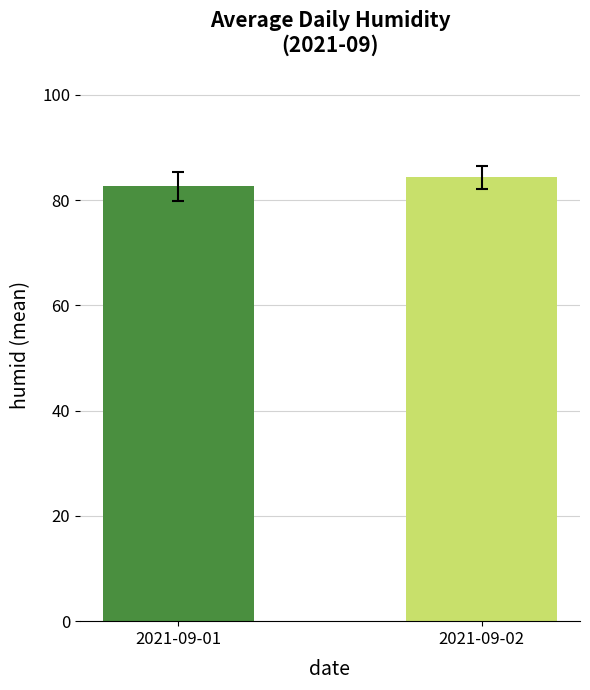

How many values are below 84?

1